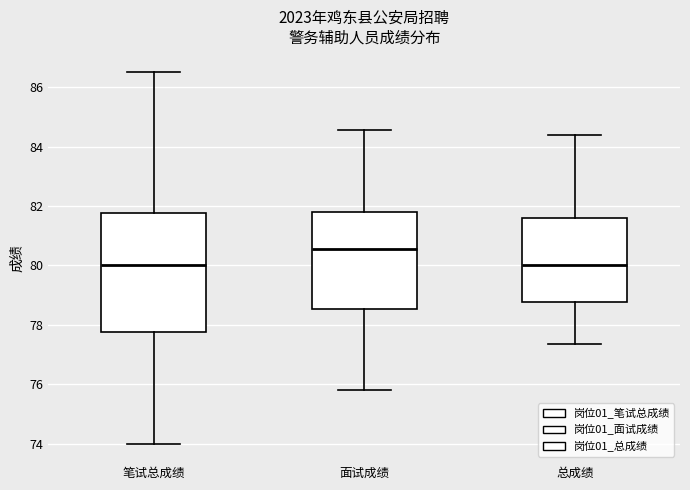

Which box has the highest median line?

面试成绩